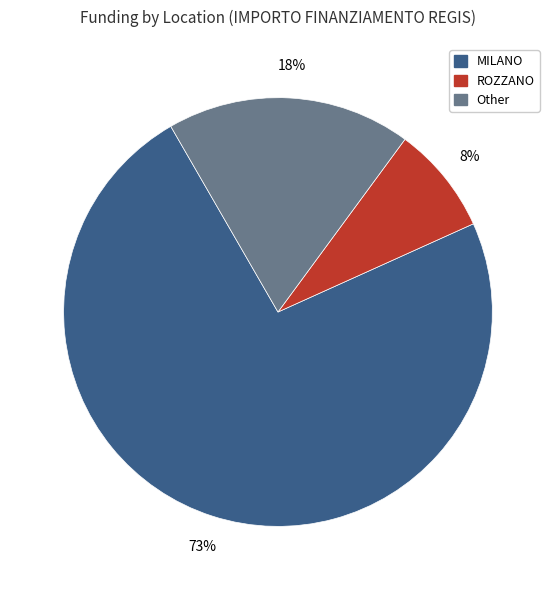

Is there any slice that represents more than half of the pie?

Yes